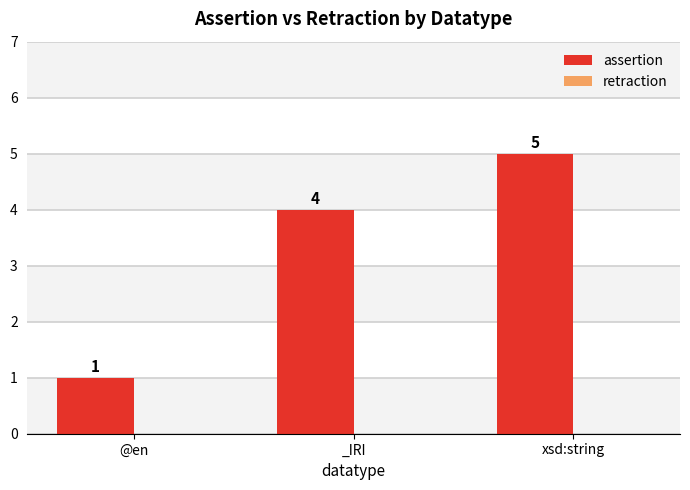

What is the difference between the values at xsd:string and @en?

4